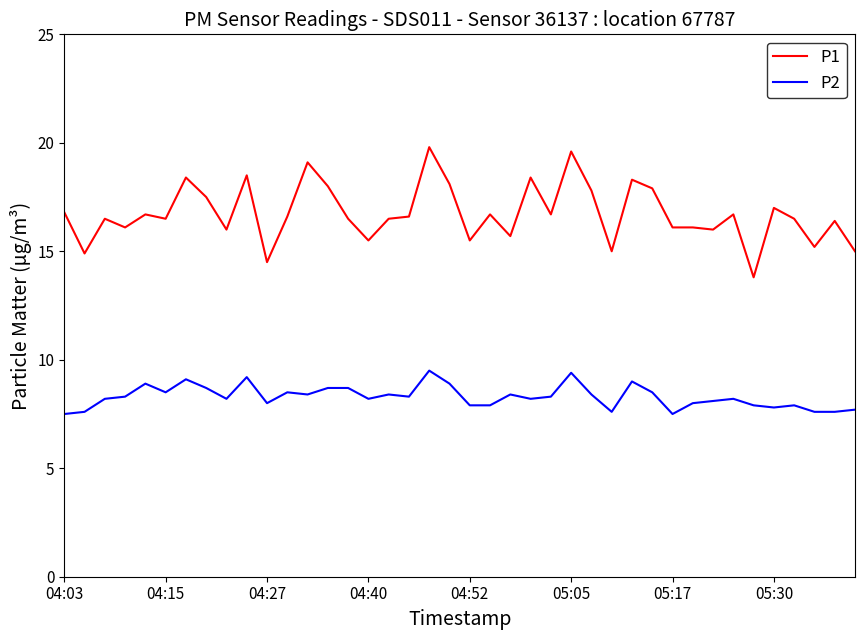

What is the smallest value displayed?

7.5